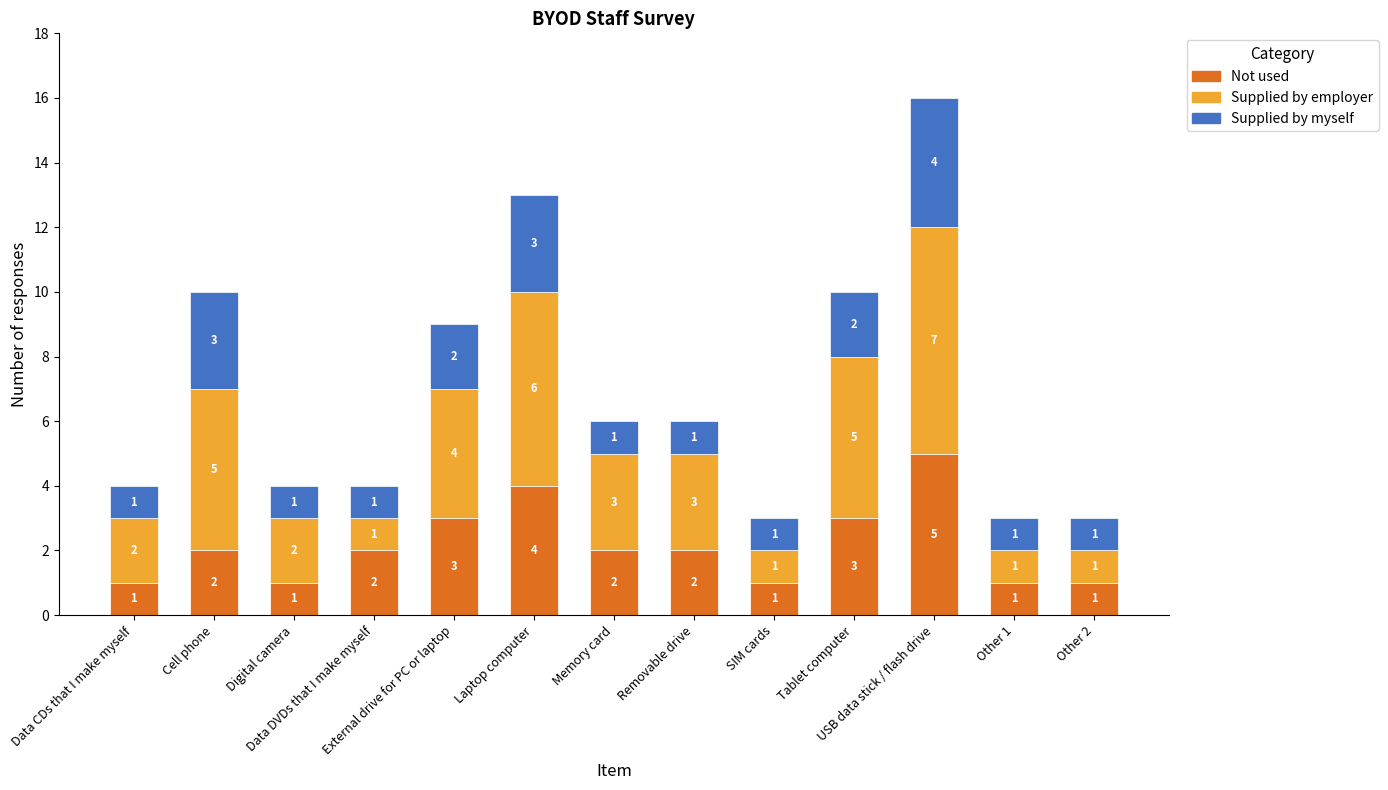

Are the bars grouped side by side (vs. stacked)?

No